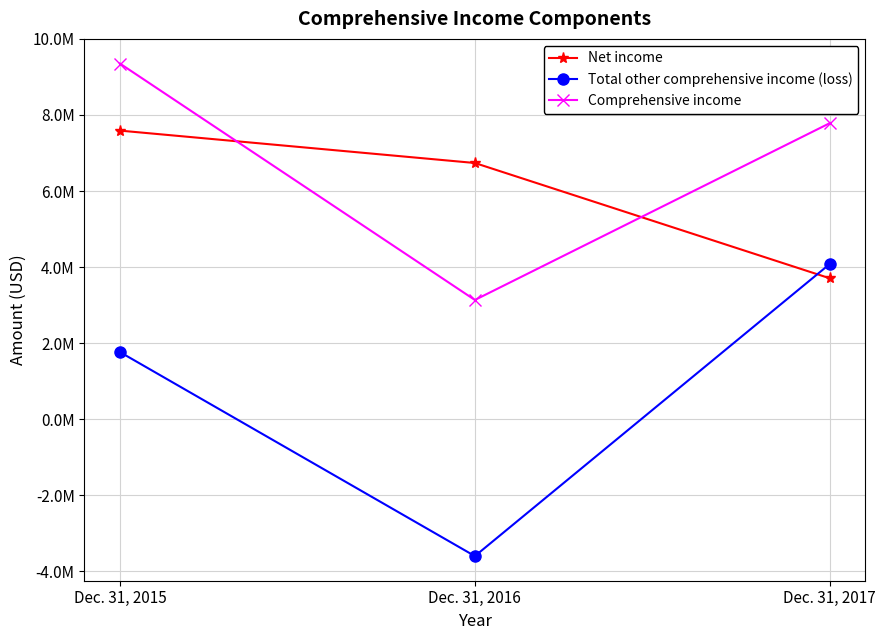

What are all the series names shown in the legend?

Net income, Total other comprehensive income (loss), Comprehensive income